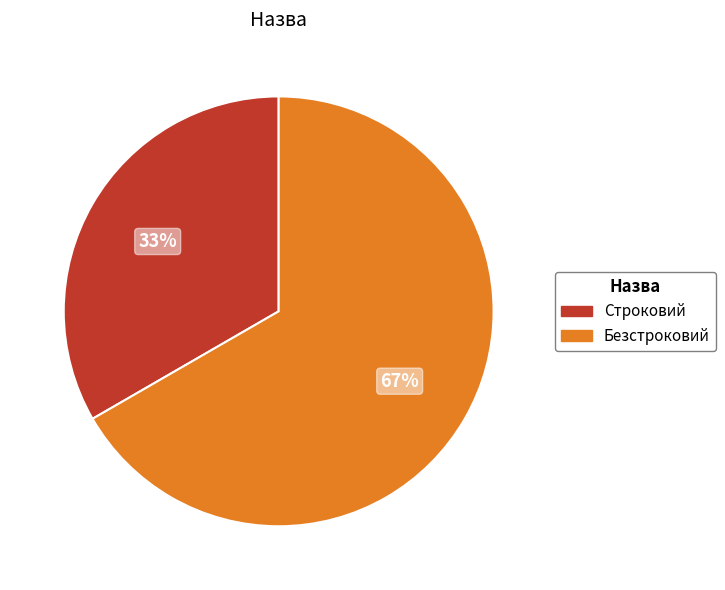

Which slice is the smallest?

Строковий